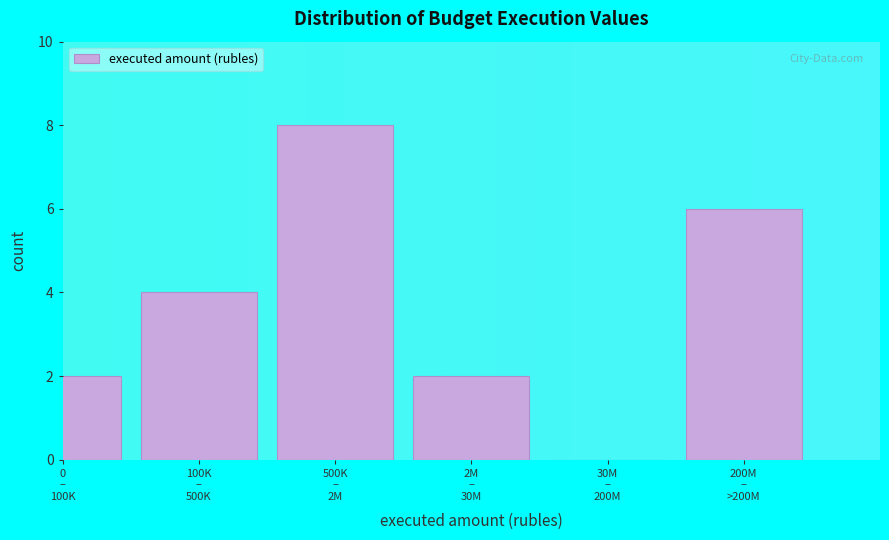

What is the greatest value displayed?

8